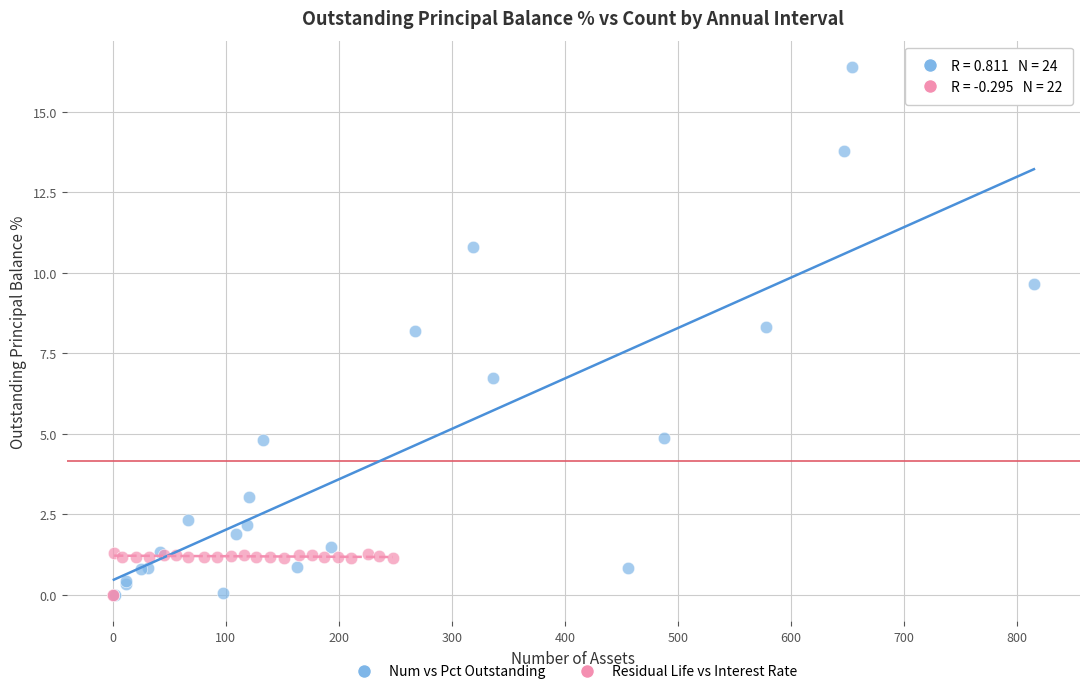

Which series has the widest spread of Y values?

Num vs Pct Outstanding